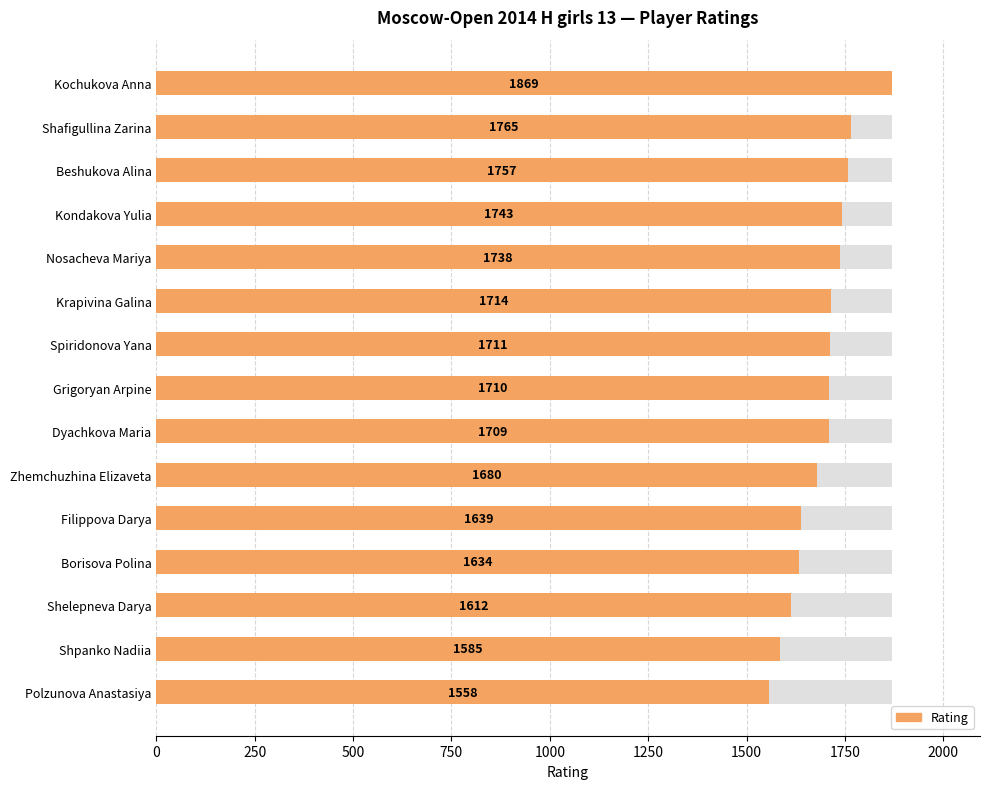

What is the ratio of the value at Grigoryan Arpine to the value at Shelepneva Darya?

1.1